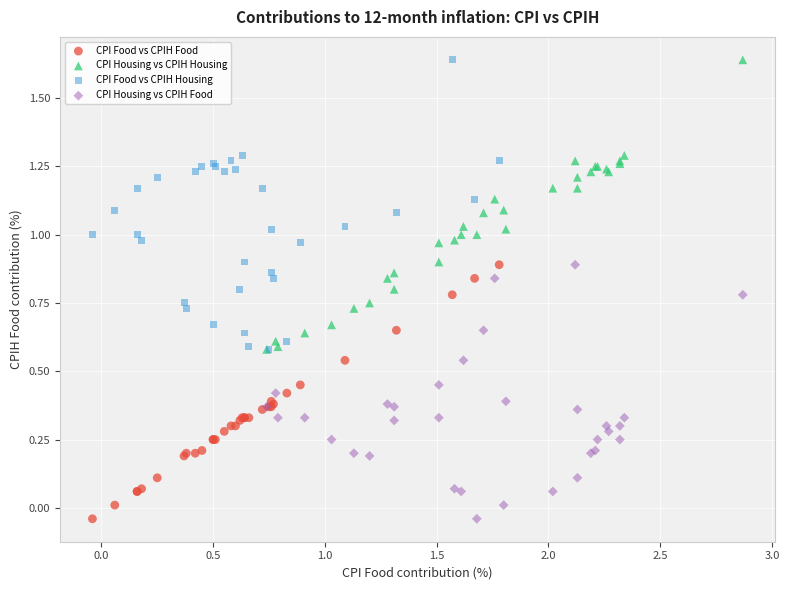

What are all the series names shown in the legend?

CPI Food vs CPIH Food, CPI Housing vs CPIH Housing, CPI Food vs CPIH Housing, CPI Housing vs CPIH Food